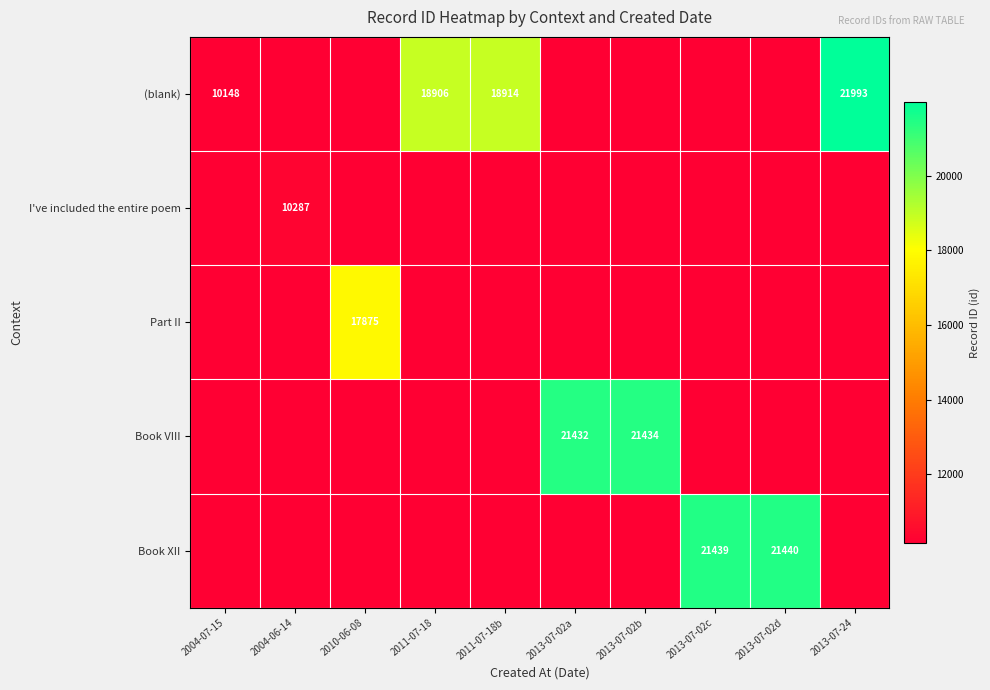

At how many categories does at least one series exceed 17757?

8